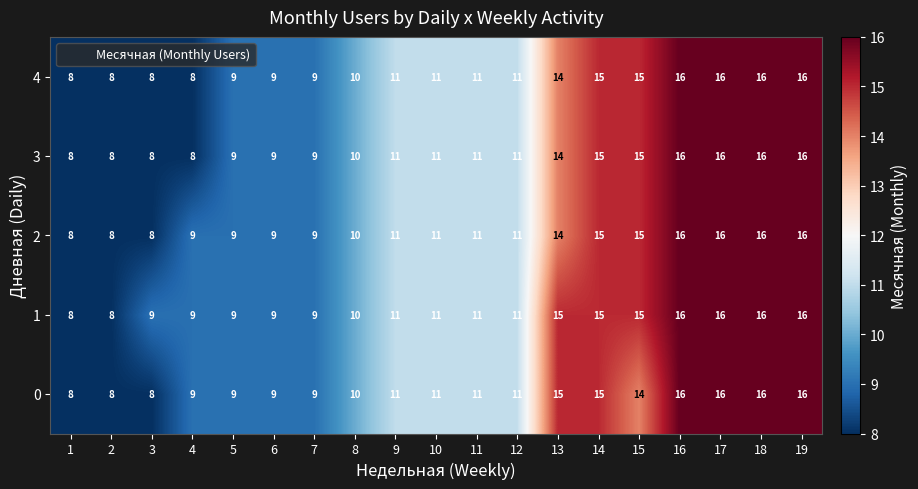

What is the smallest value displayed?

8